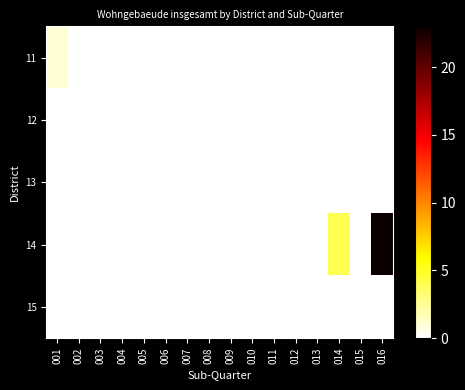

List the series in order of their peak value, highest first.

14, 11, 12, 13, 15